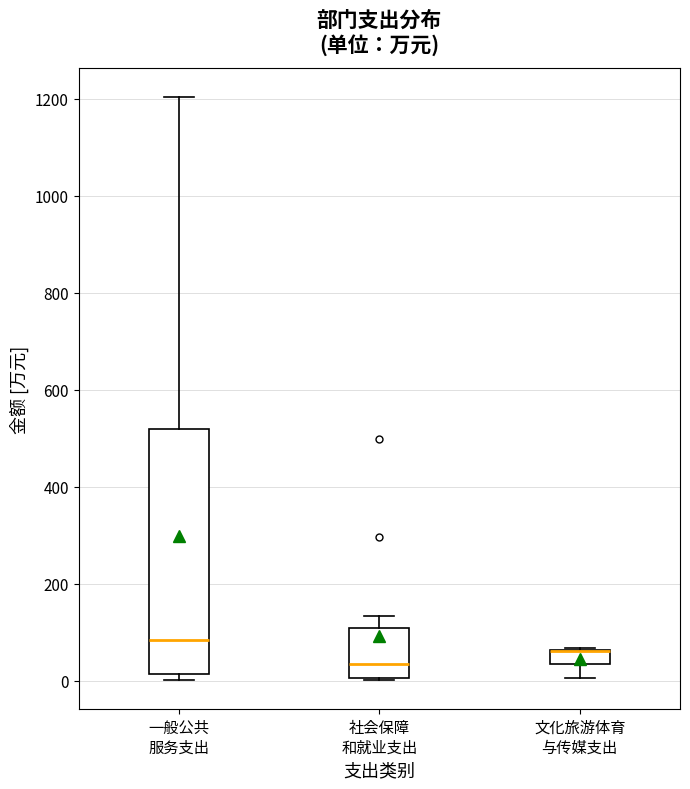

Reading left to right, read every box against the y-axis: the position of its median line, the range the box covers, and the ends of its whiskers. The values are not printed on the chart, so give them approximately, as read against the axis.

一般公共 服务支出: median 80, box 20 to 520, whiskers 0 to 1200
社会保障 和就业支出: median 40, box 0 to 100, whiskers 0 to 140
文化旅游体育 与传媒支出: median 60 (drawn on the box's upper edge), box 40 to 60, whiskers 0 to 60